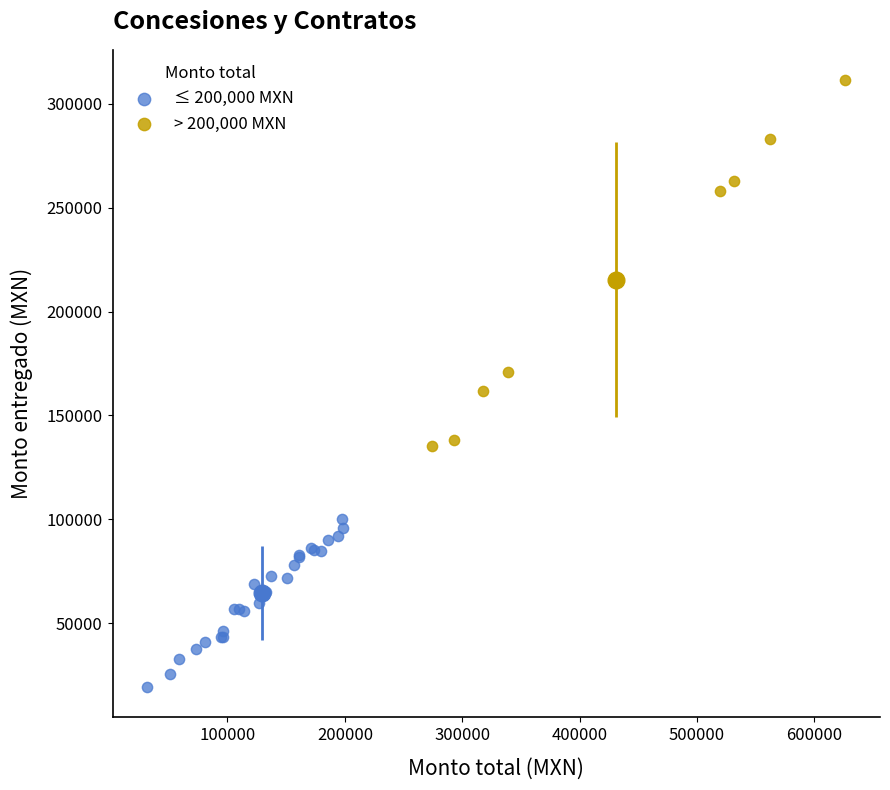

Which series has the widest spread of Y values?

> 200,000 MXN